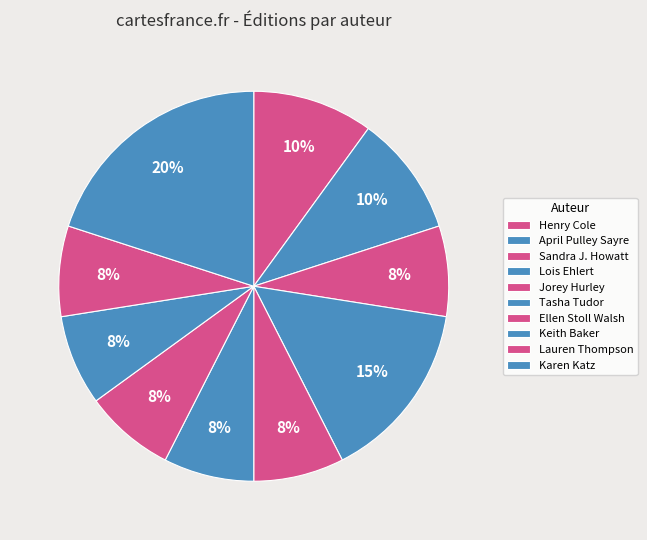

Is there any slice that represents more than half of the pie?

No